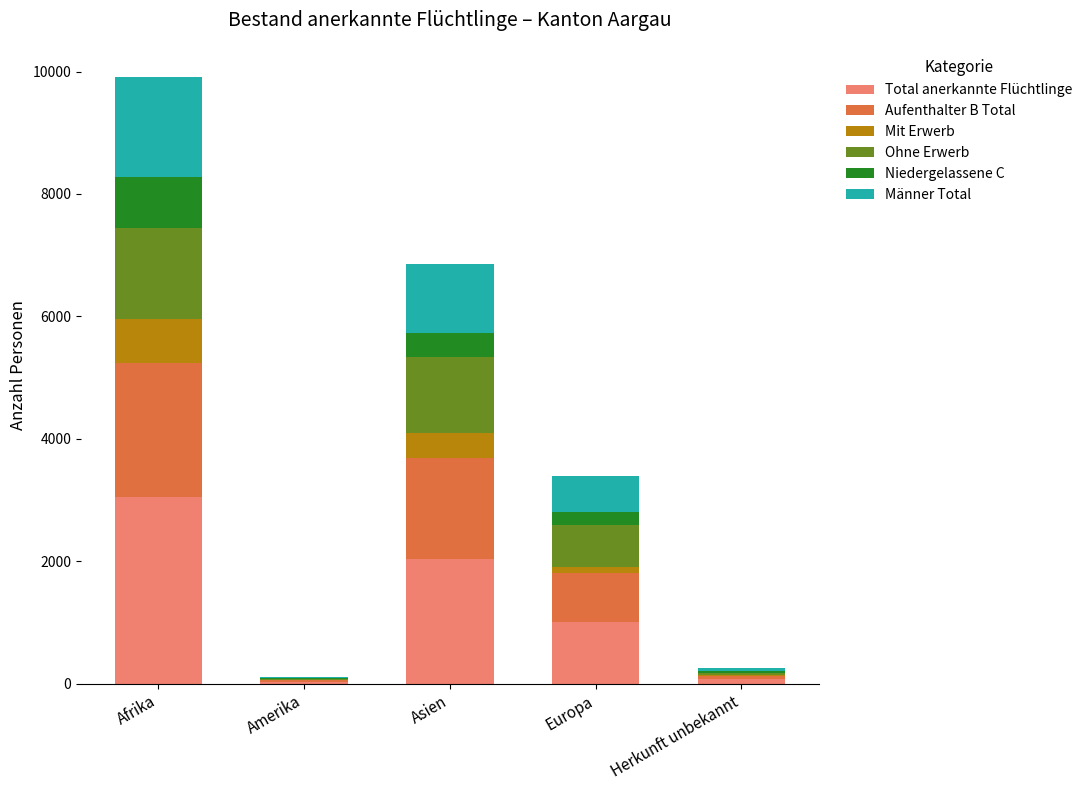

What is the maximum value for Total anerkannte Flüchtlinge?

3042